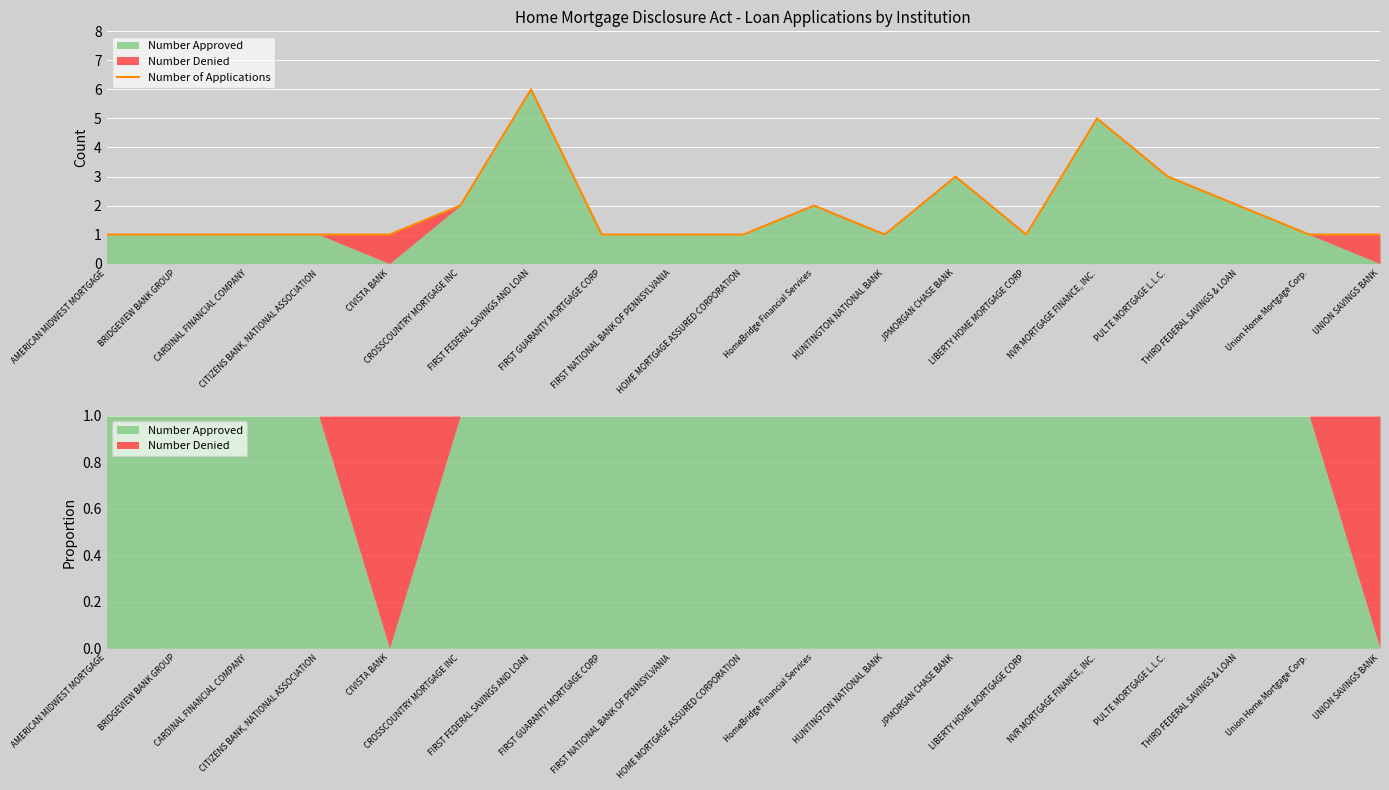

What is the sum of all values?

35